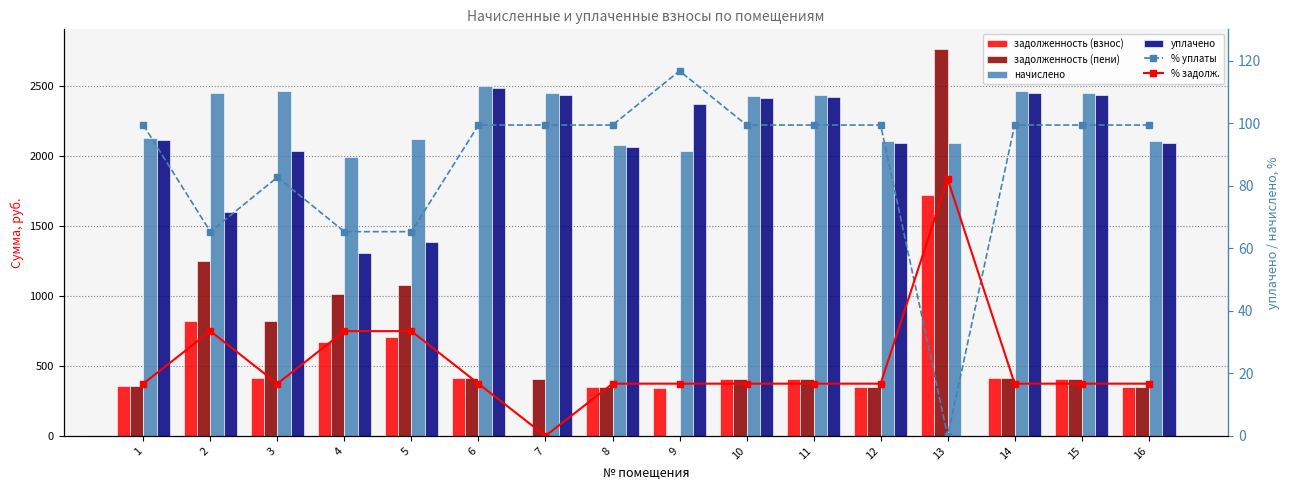

What is the total value across all series at 12?

5015.2